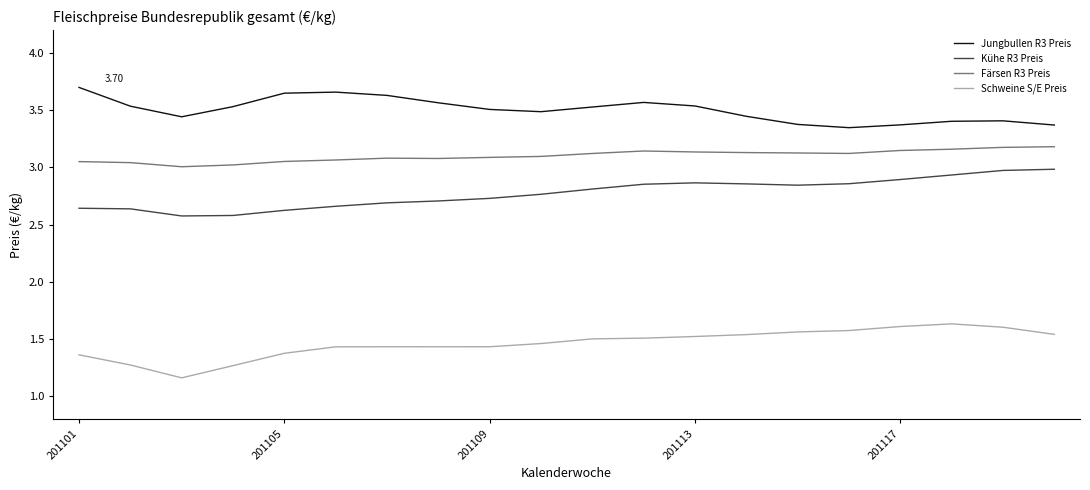

Which series has the largest total across all categories?

Jungbullen R3 Preis